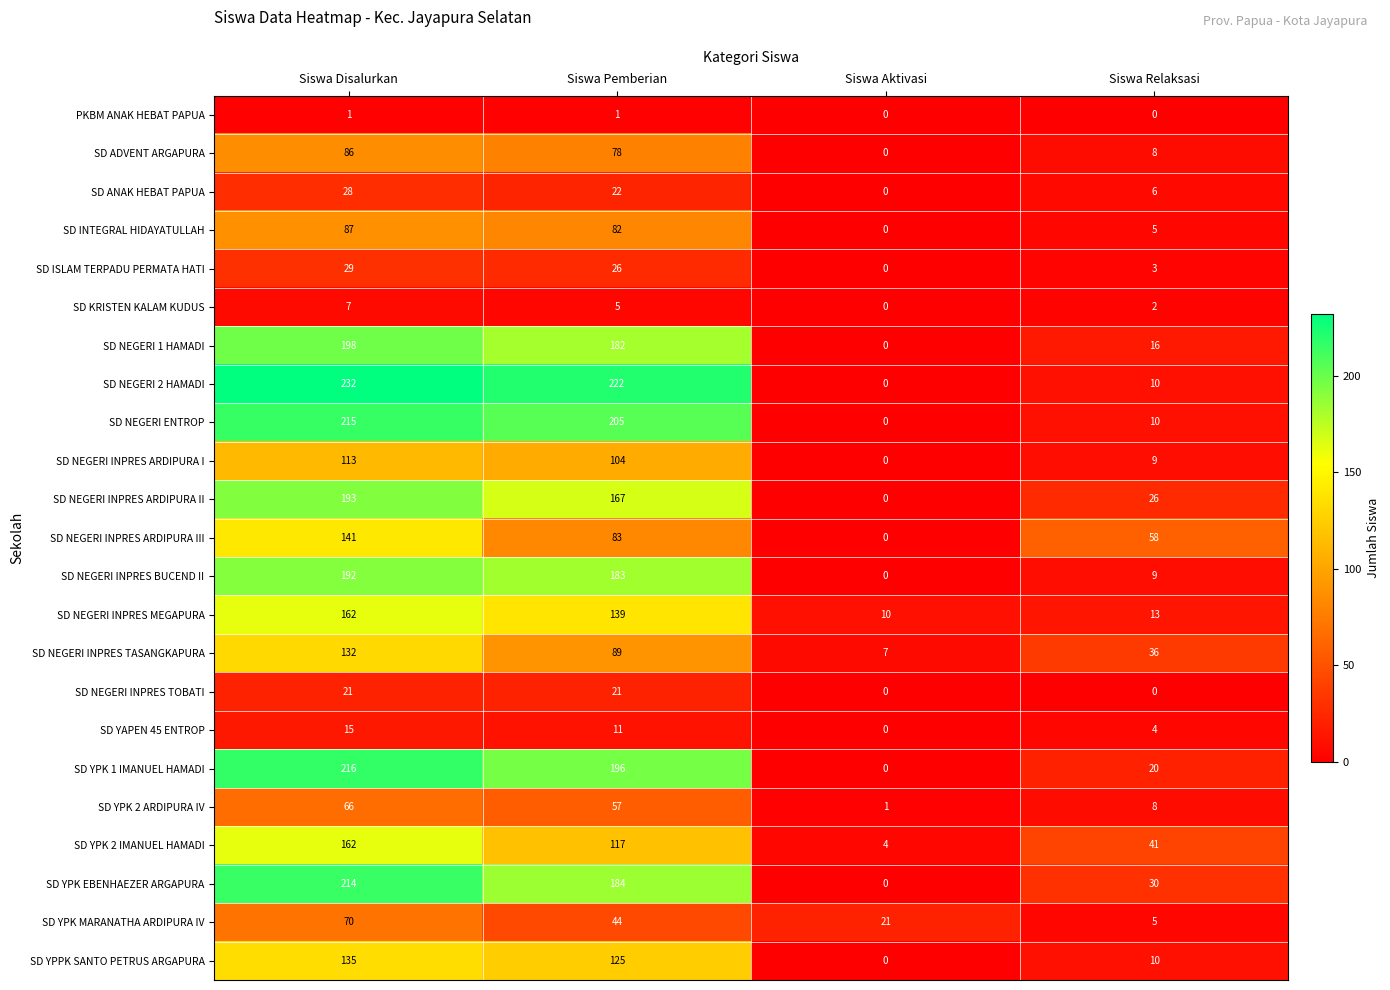

At which label does SD NEGERI INPRES ARDIPURA III reach its peak?

Siswa Disalurkan